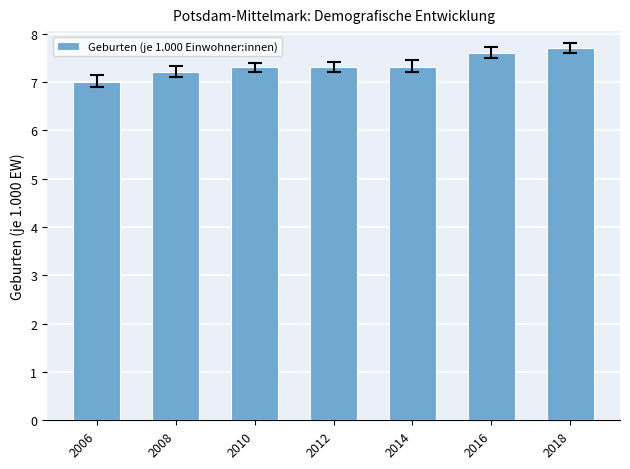

At which label is the value closest to 7?

2006